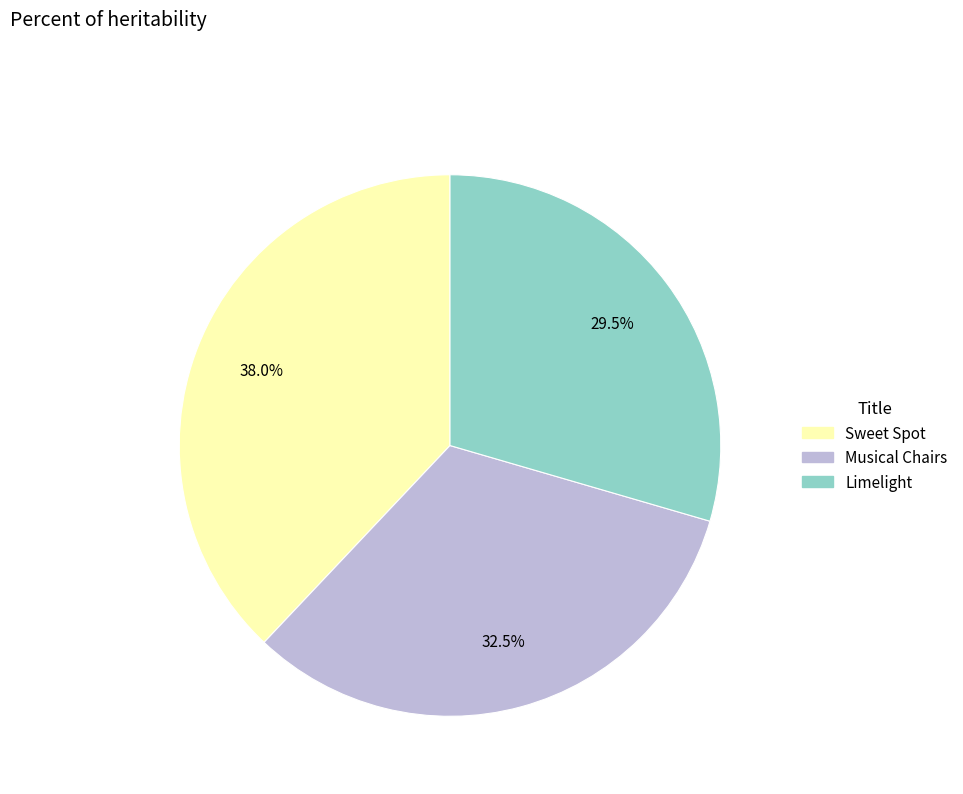

Is there any slice that represents more than half of the pie?

No